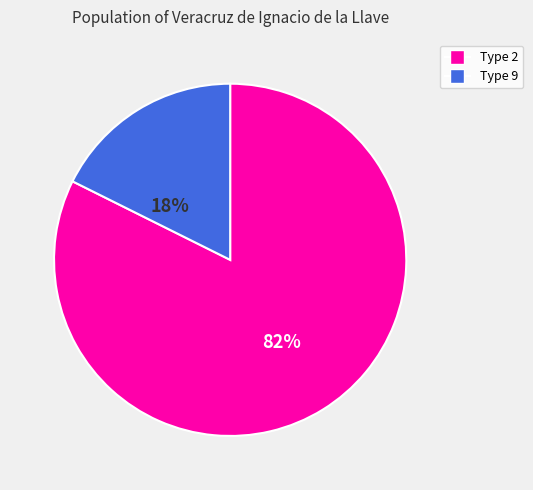

How many segments does this pie chart have?

2